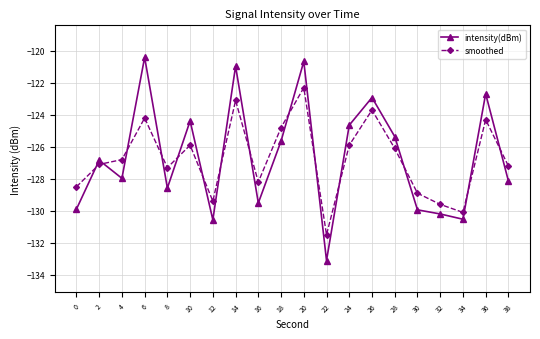

The value of intensity(dBm) at 36 is -122.7. True or false?

True